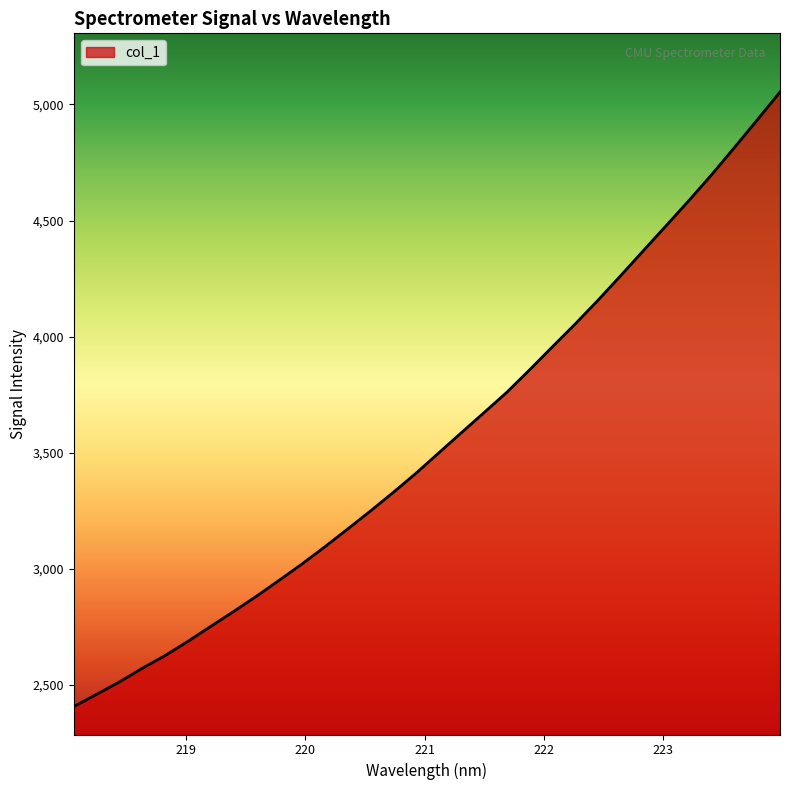

What is the difference between the maximum and minimum values?

2645.3